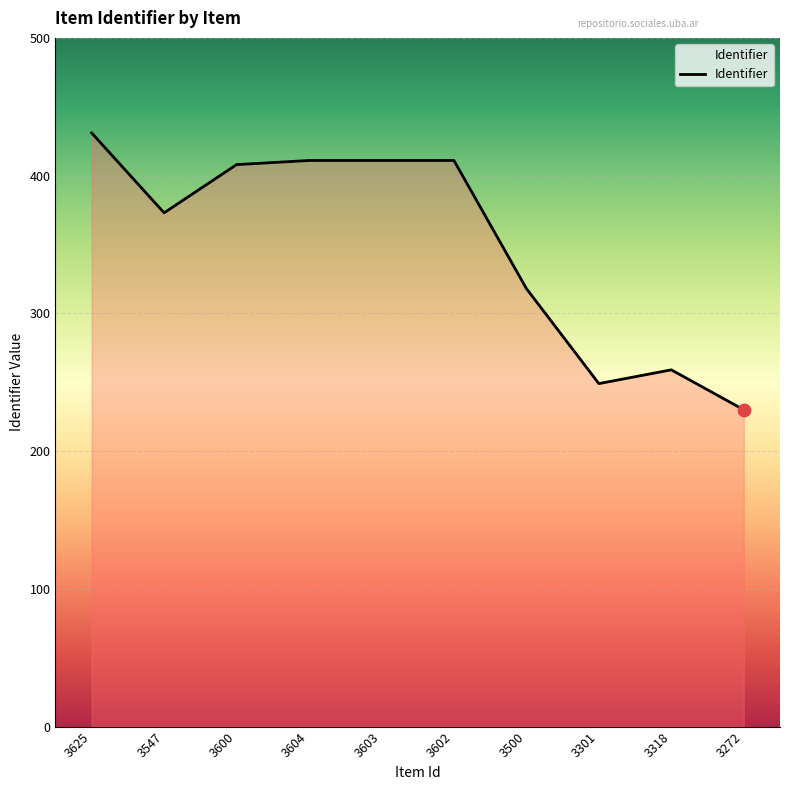

What is the change in value from 3604 to 3272?

-181